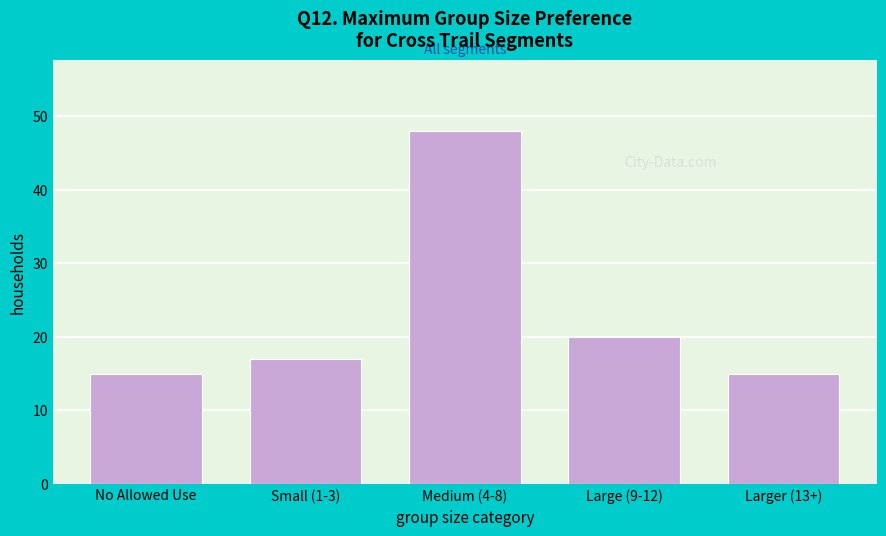

Reading left to right, transcribe all the data shown in this chart.

15	17	48	20	15